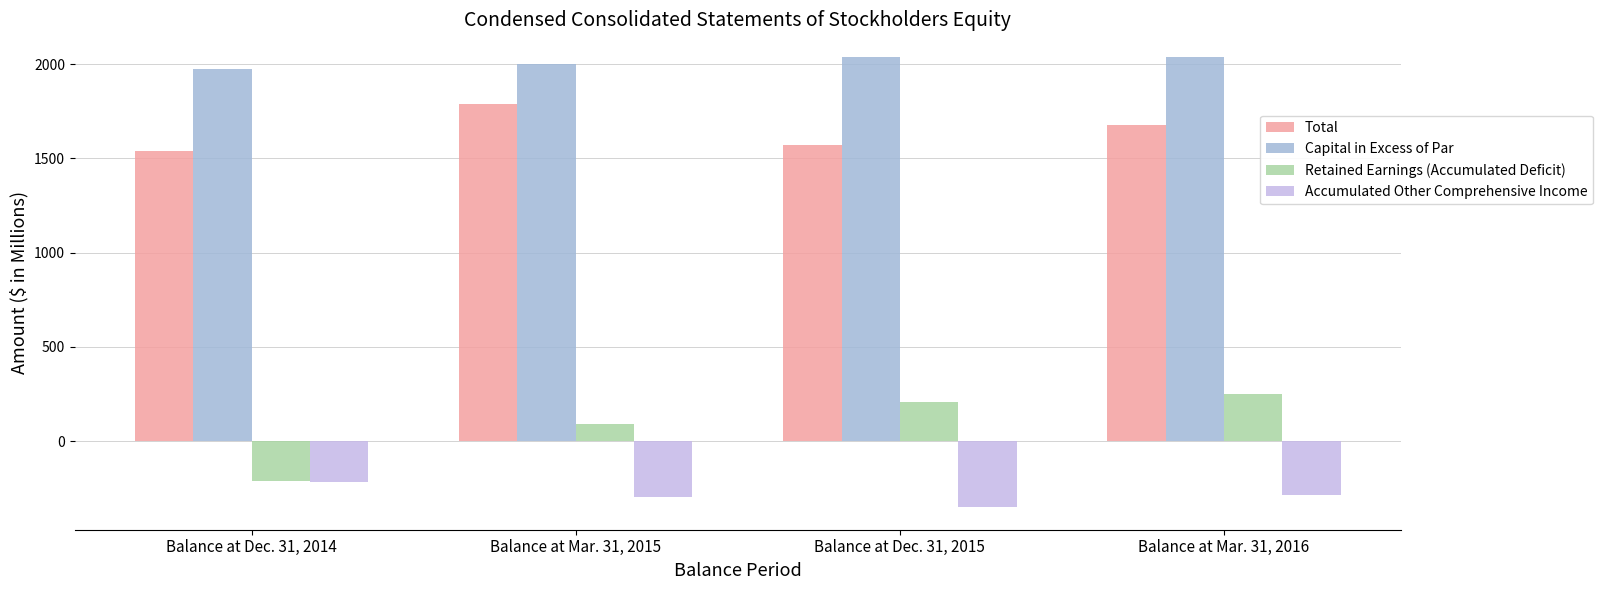

At how many categories does at least one series exceed 1886?

4